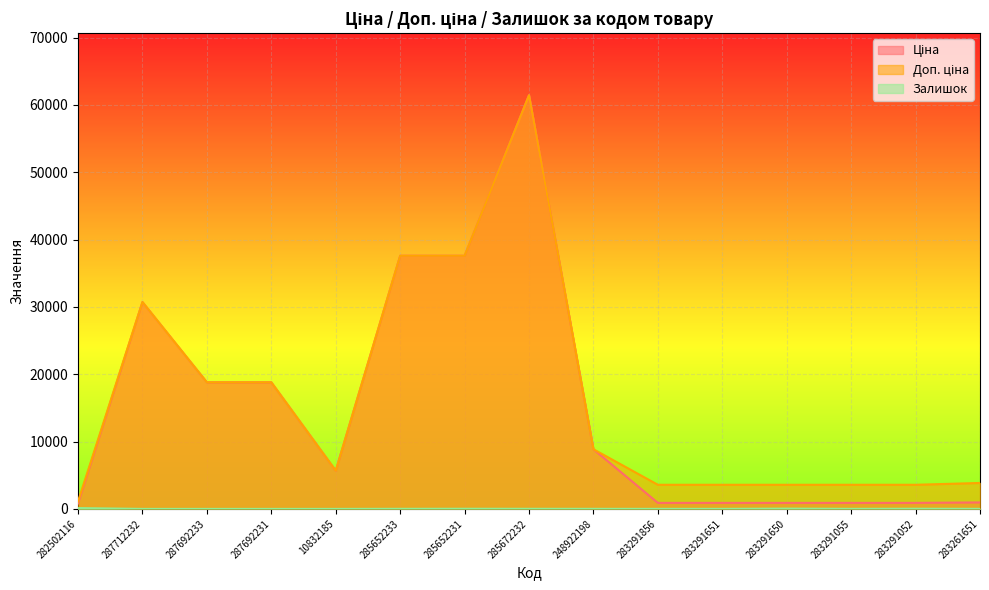

Between 283291856 and 283291055, which series saw the biggest shift?

Залишок